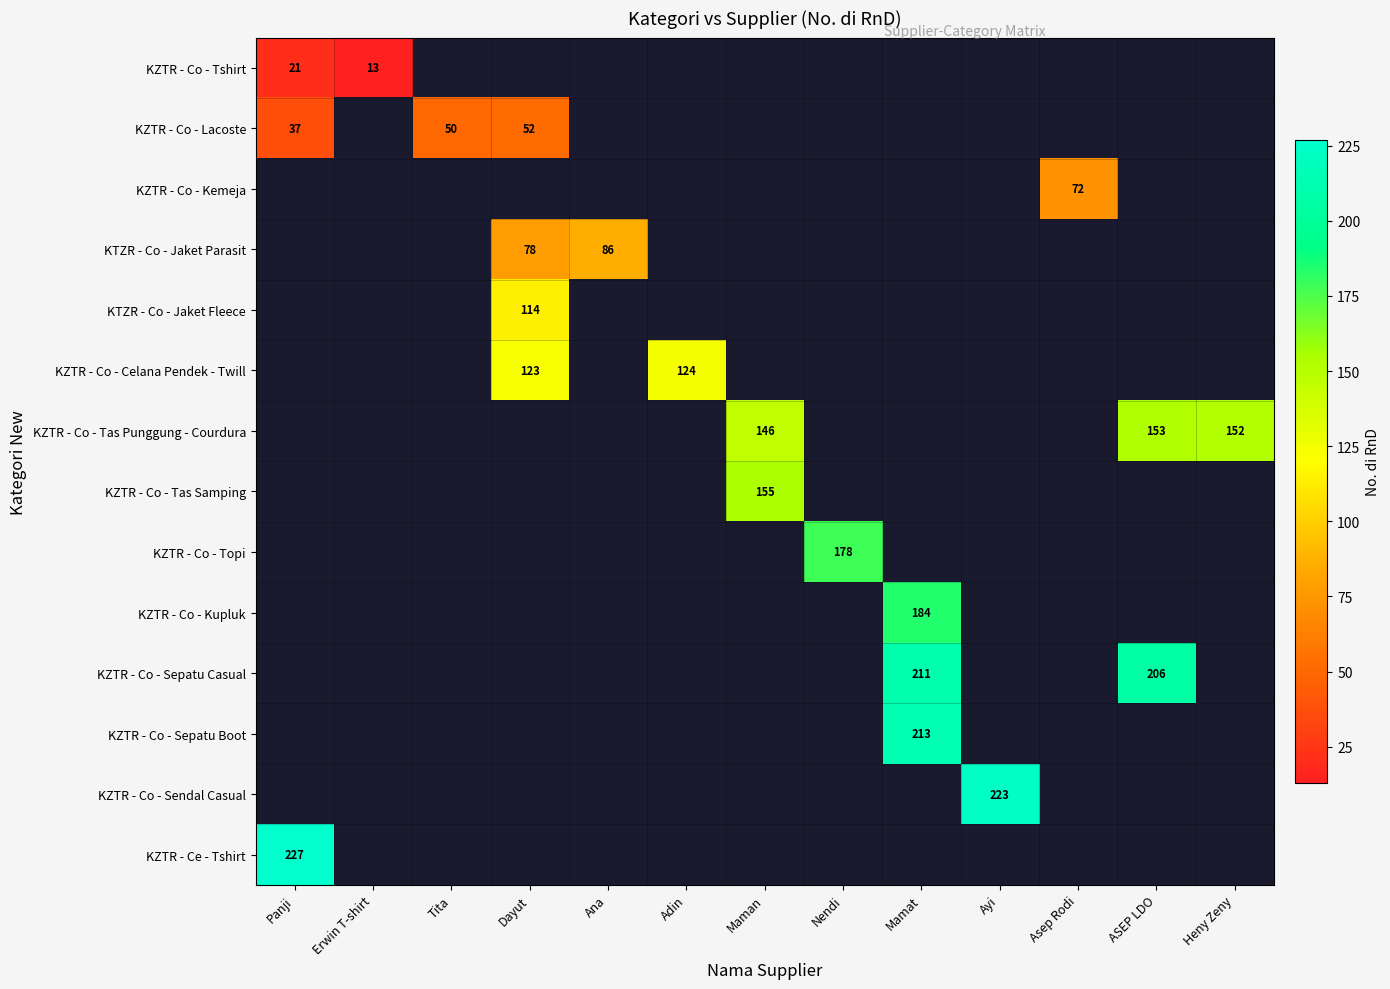

True or false: KZTR - Co - Tshirt has a value of 21 at Panji.

True